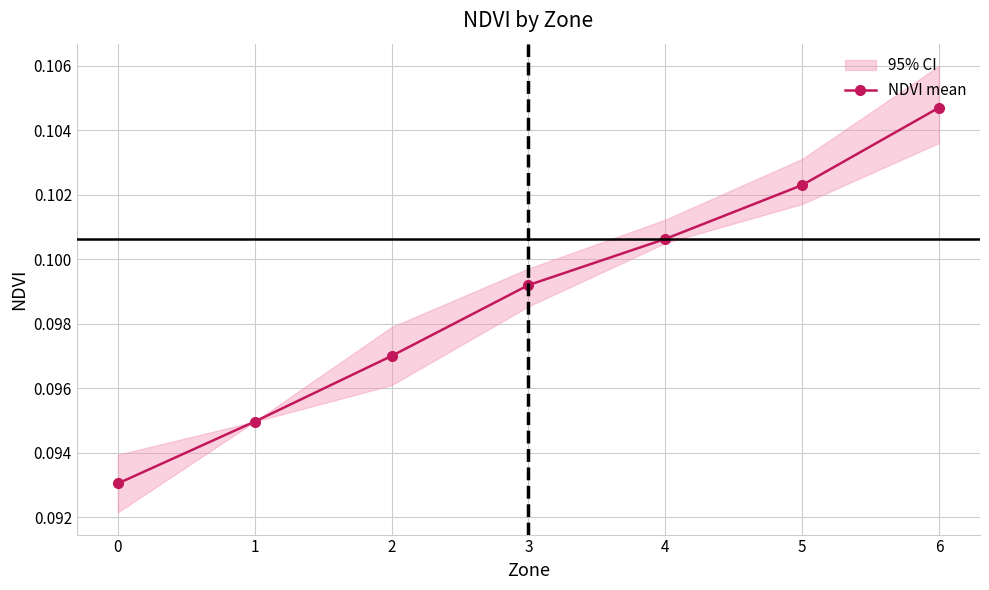

At which category does the chart reach its peak across all series?

6